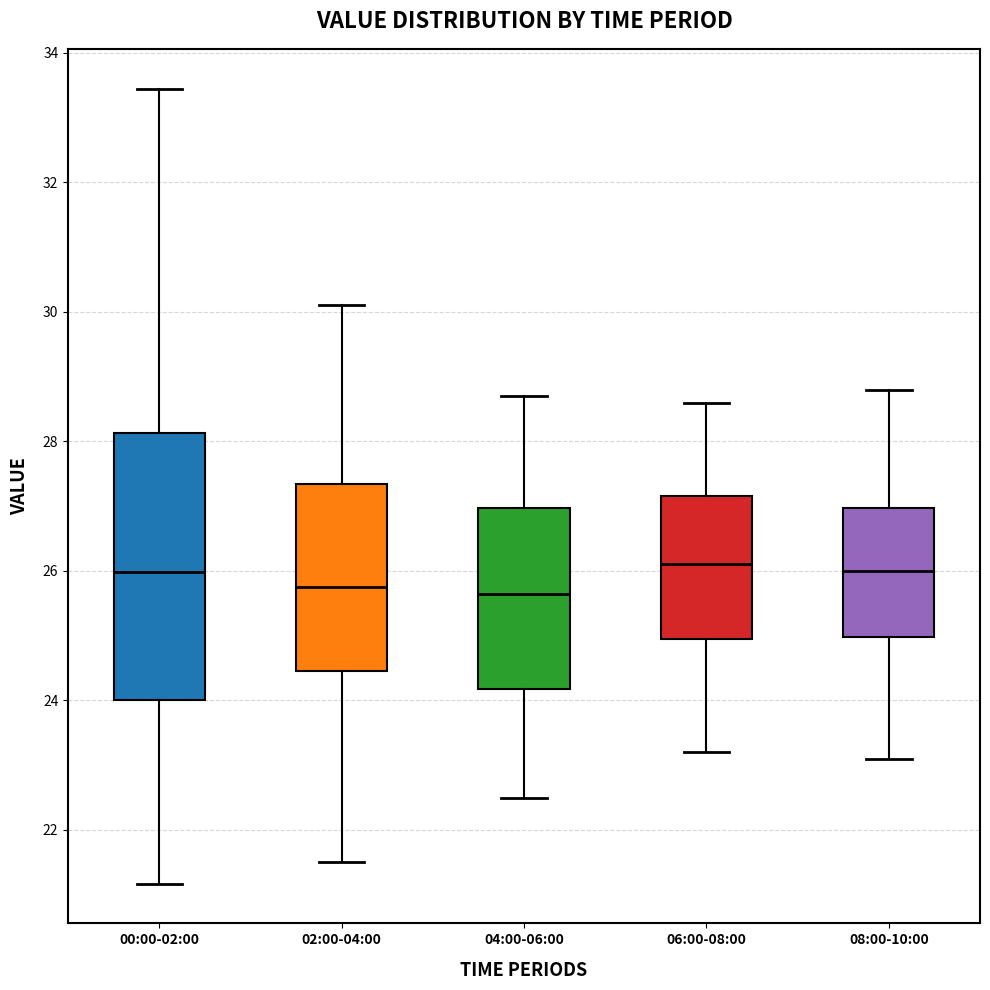

Reading left to right, transcribe this box plot: for each box, give where its median line is, the range the box spans, and where its two whiskers end, as read against the y-axis. The values are not printed on the chart, so give them approximately, as read against the axis.

00:00-02:00: median 26.0, box 24.0 to 28.2, whiskers 21.2 to 33.4
02:00-04:00: median 25.8, box 24.4 to 27.4, whiskers 21.6 to 30.2
04:00-06:00: median 25.6, box 24.2 to 27.0, whiskers 22.6 to 28.8
06:00-08:00: median 26.2, box 25.0 to 27.2, whiskers 23.2 to 28.6
08:00-10:00: median 26.0, box 25.0 to 27.0, whiskers 23.2 to 28.8